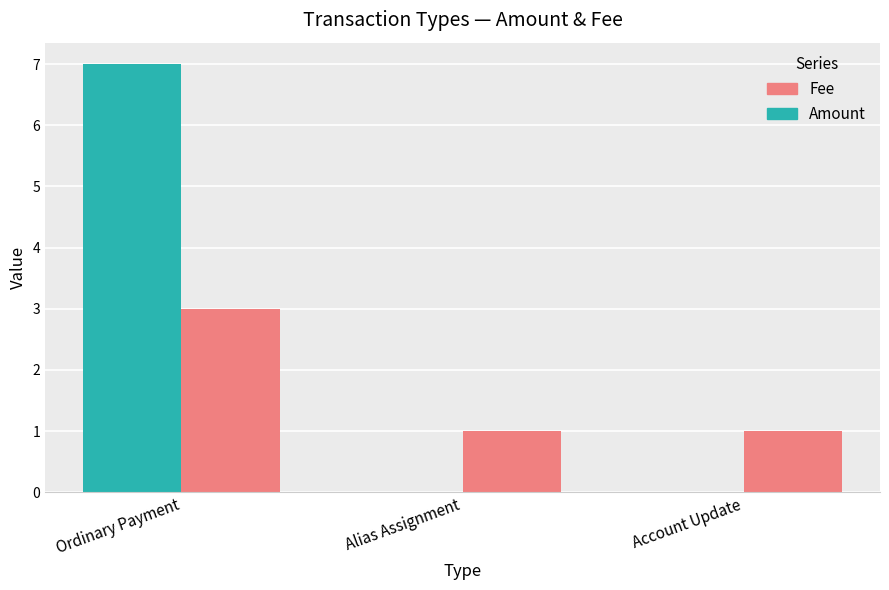

Is the value of Fee at Alias Assignment greater than the value of Amount at Account Update?

Yes